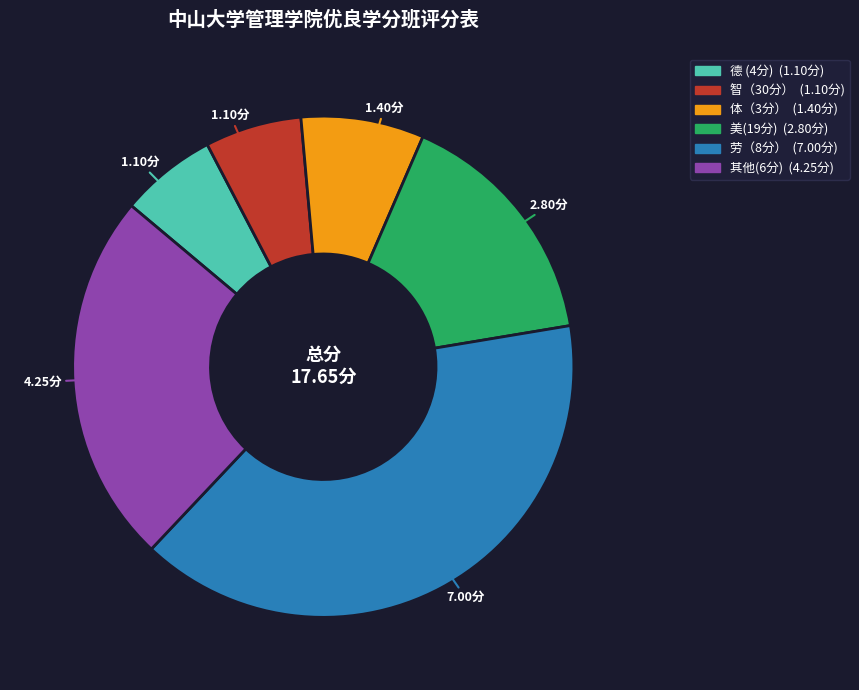

Is it true that 体（3分） is 1% of the pie?

False